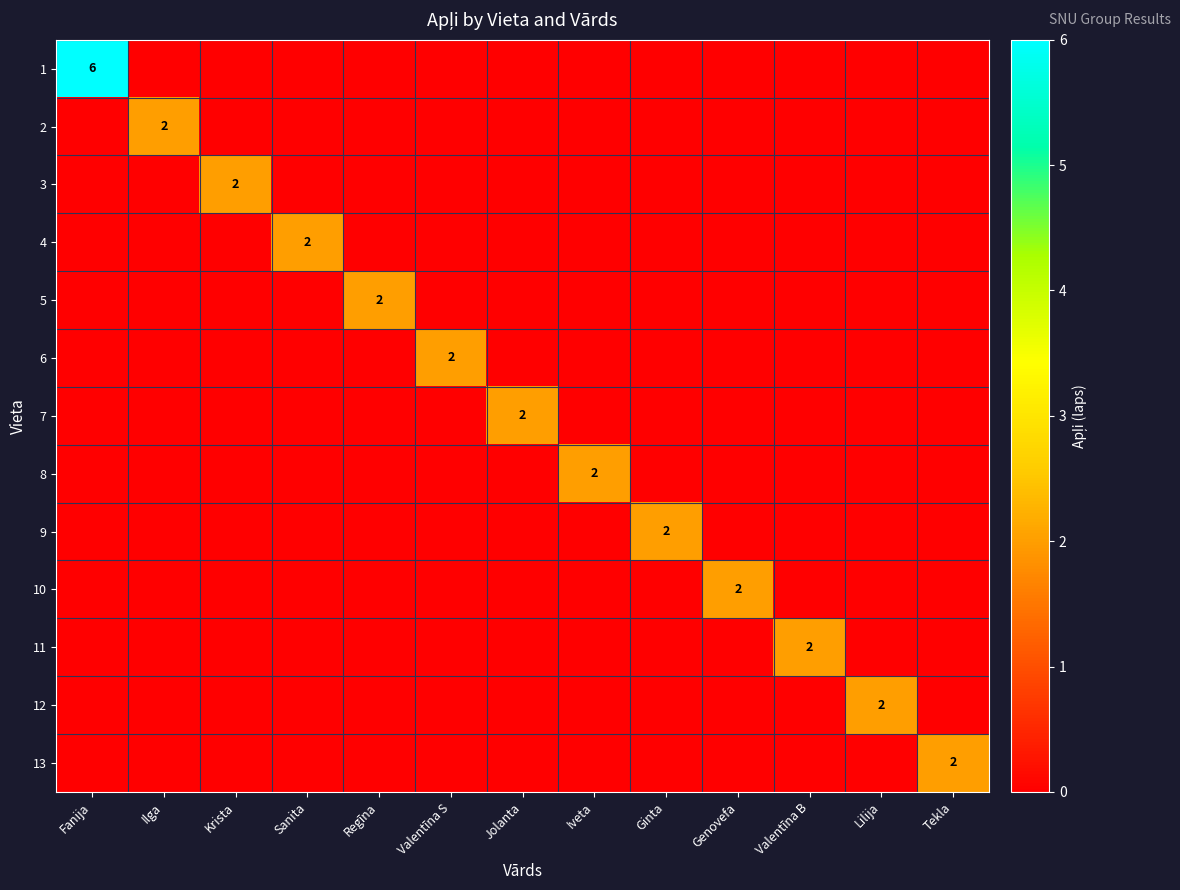

At how many categories does at least one series exceed 2?

1